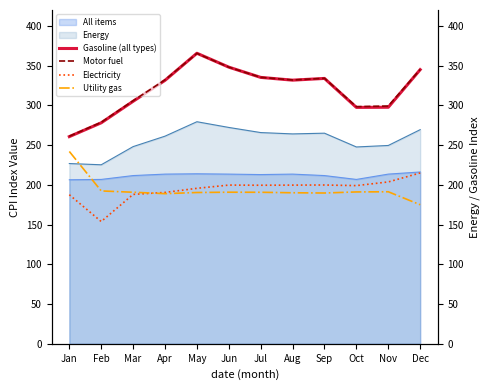

What is the sum of all Electricity values?

2331.8